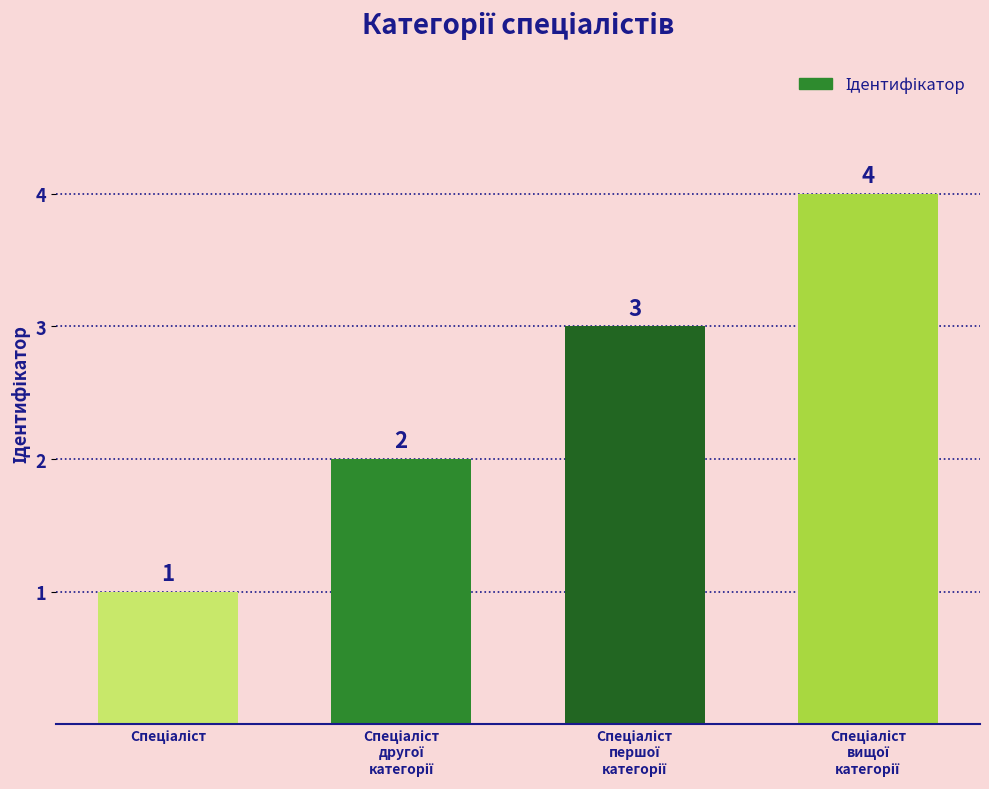

What is the maximum value shown in the chart?

4